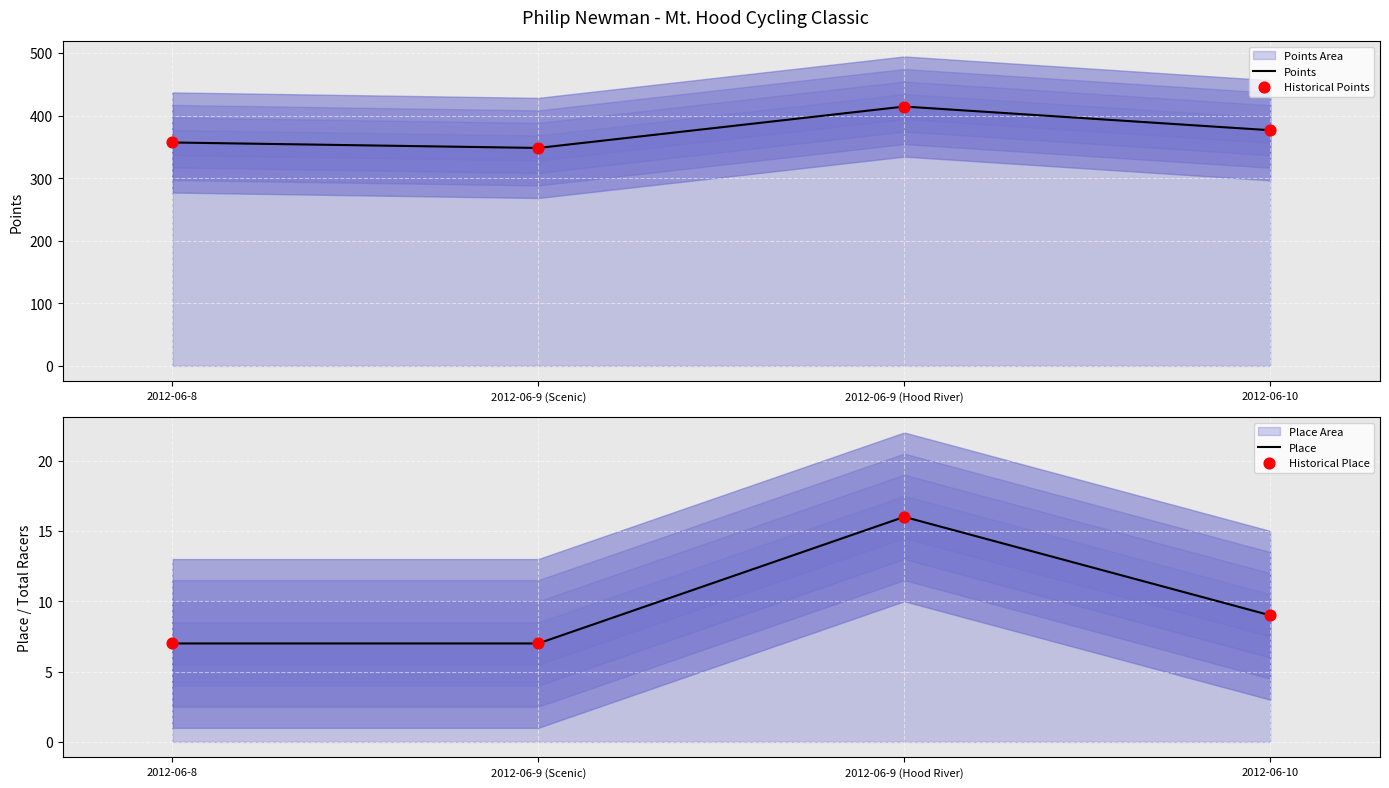

Which series has the widest spread of Y values?

Points